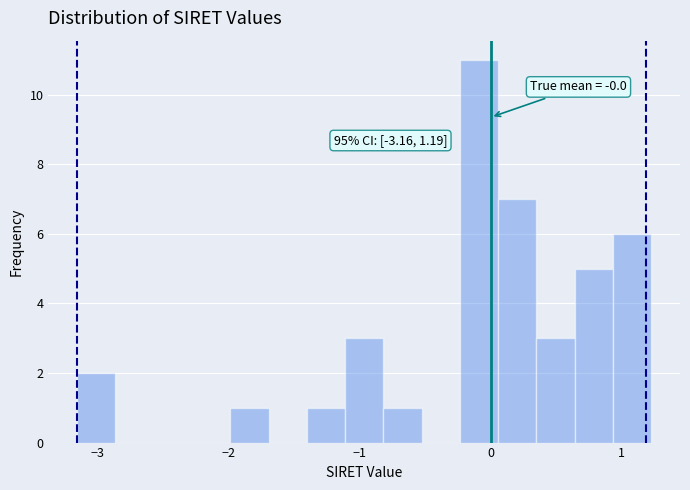

Around what value on the x-axis is the tallest bar? Give the approximate position of its centre, as read against the axis.

-0.1